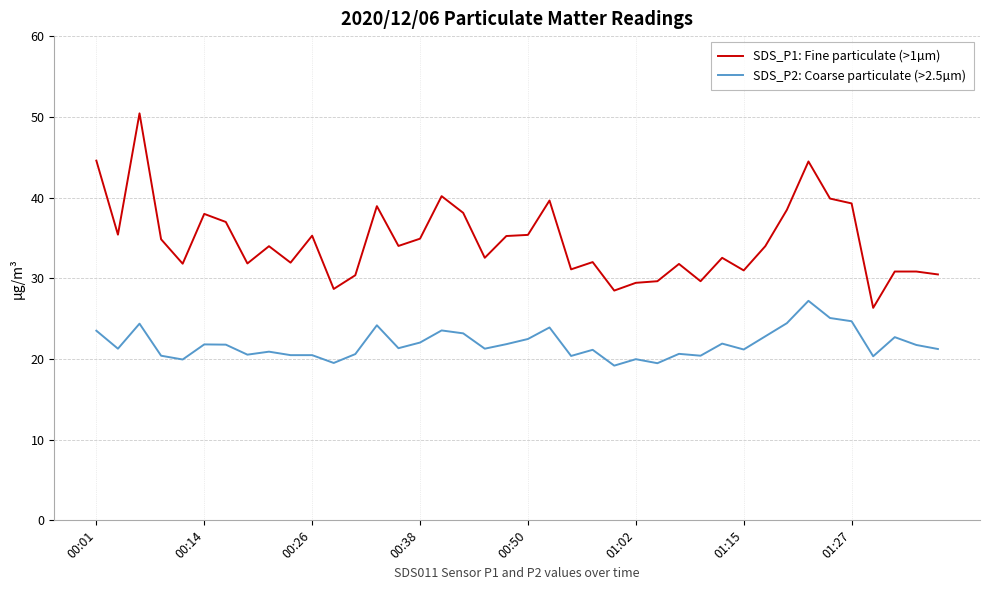

Rank the series by their average value, from highest to lowest.

SDS_P1: Fine particulate (>1µm), SDS_P2: Coarse particulate (>2.5µm)